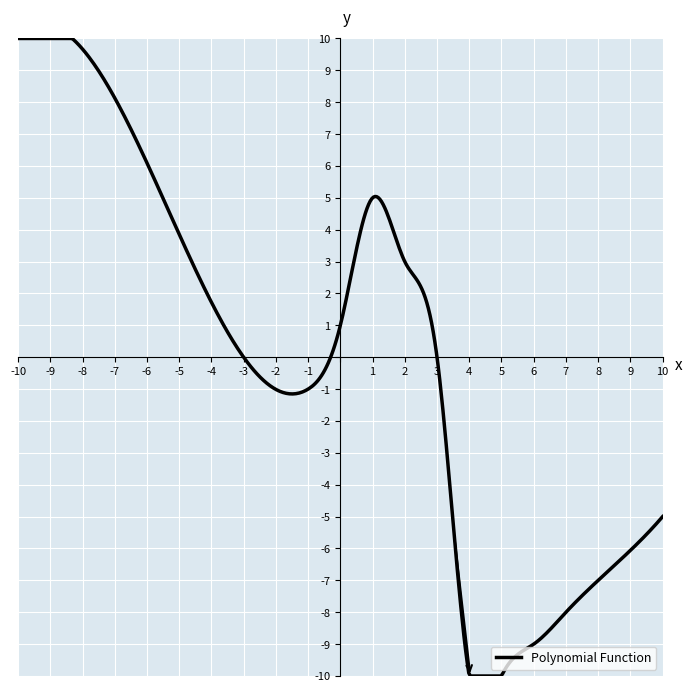

What is the greatest value displayed?

10.0